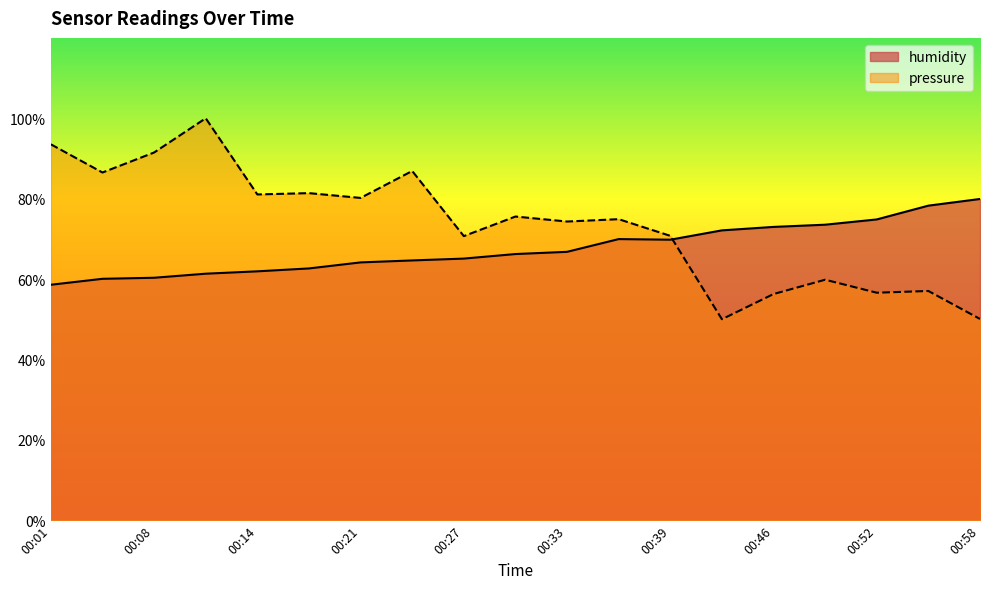

What is the total value across all series at 00:58?

130.0